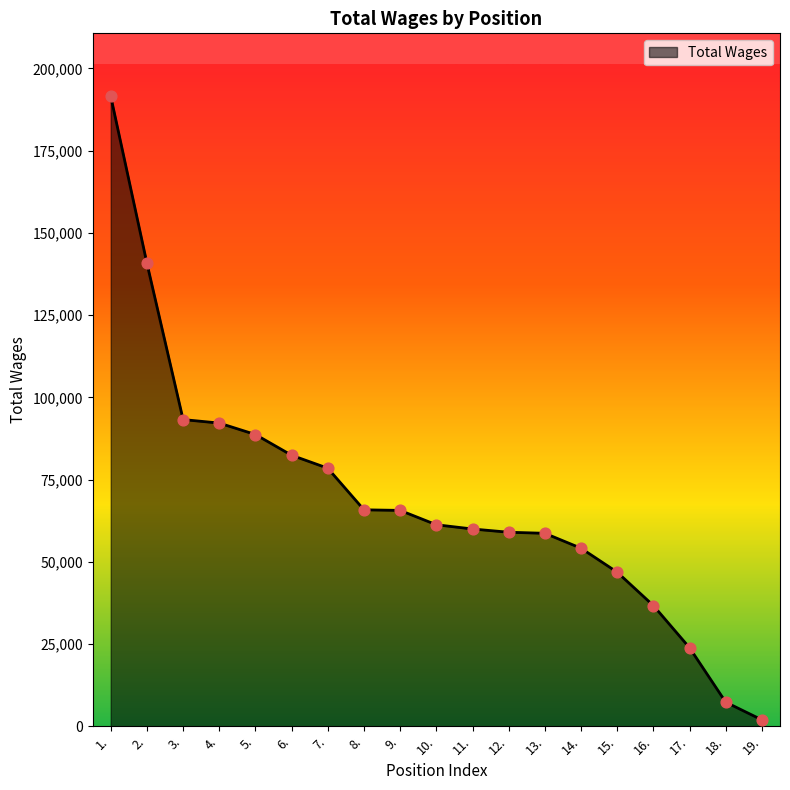

What is the change in value from 16. to 19.?

-34754